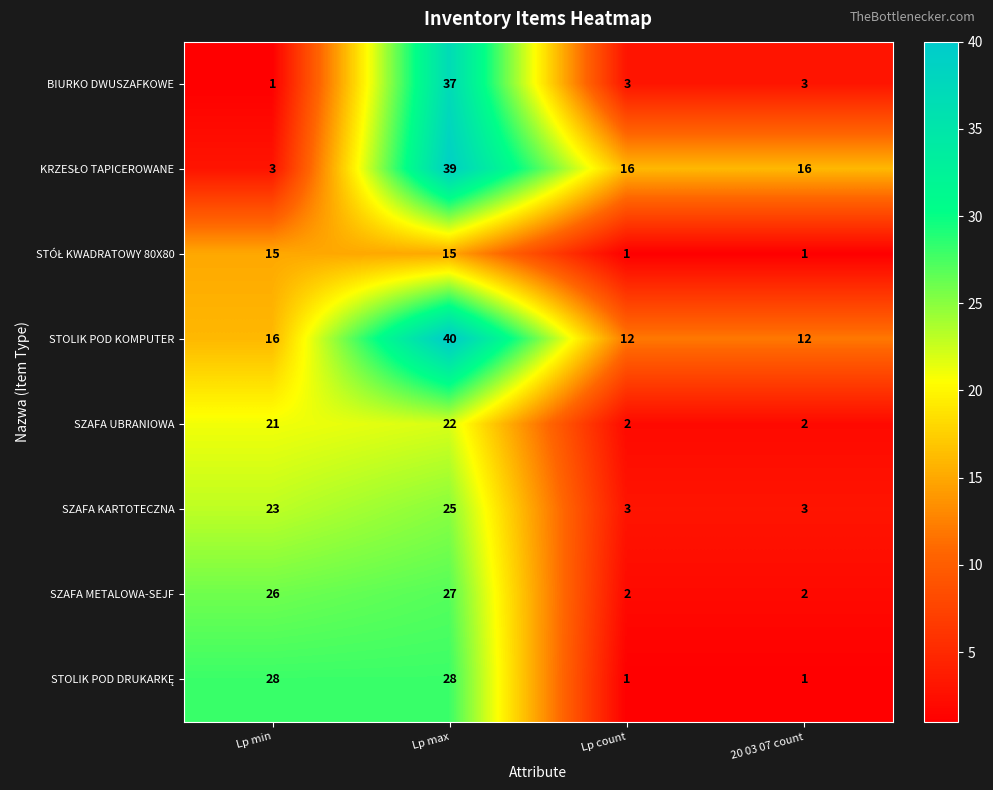

Count the number of categories in the chart.

4